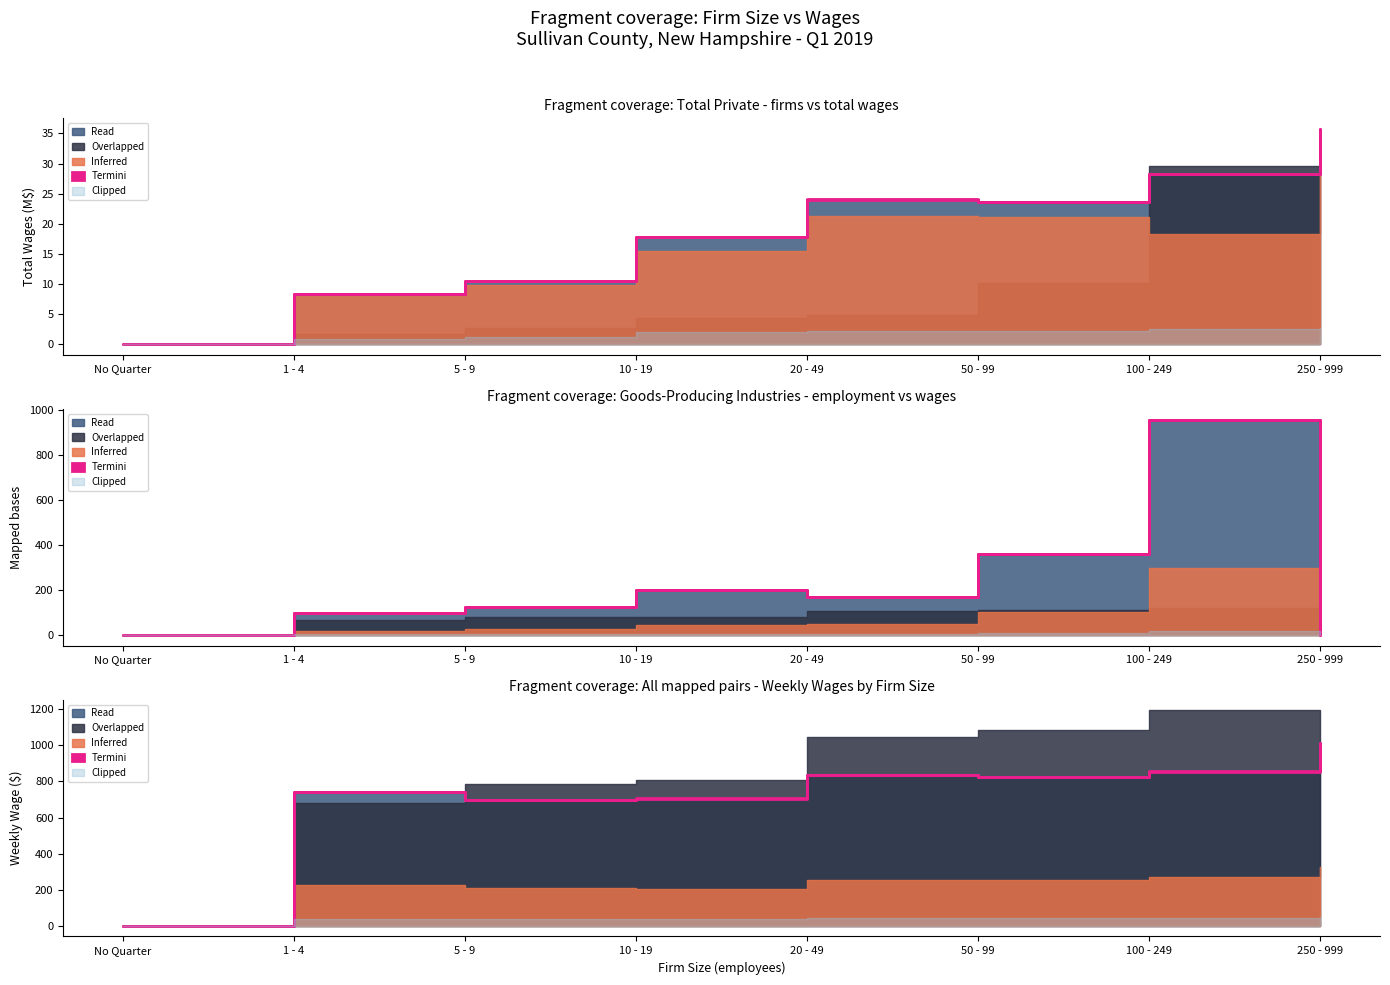

How many interior local valleys does the Inferred series have?

1